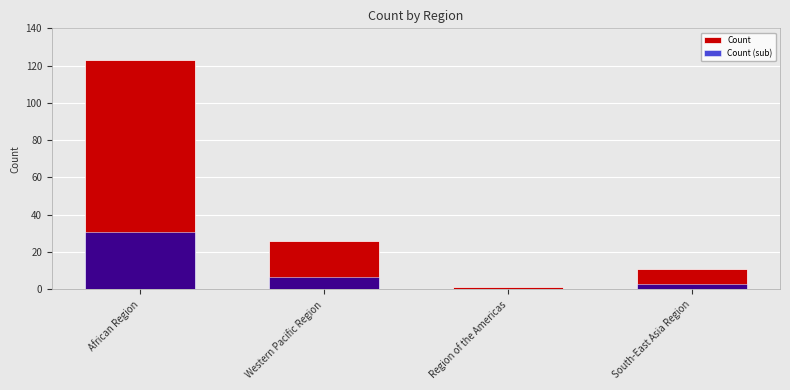

What are all the series names shown in the legend?

Count, Count (sub)